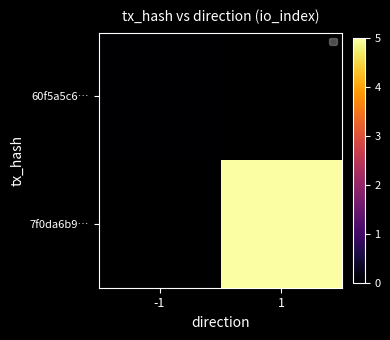

At 1, list the series in order from largest to smallest.

60f5a5c6…, 7f0da6b9…